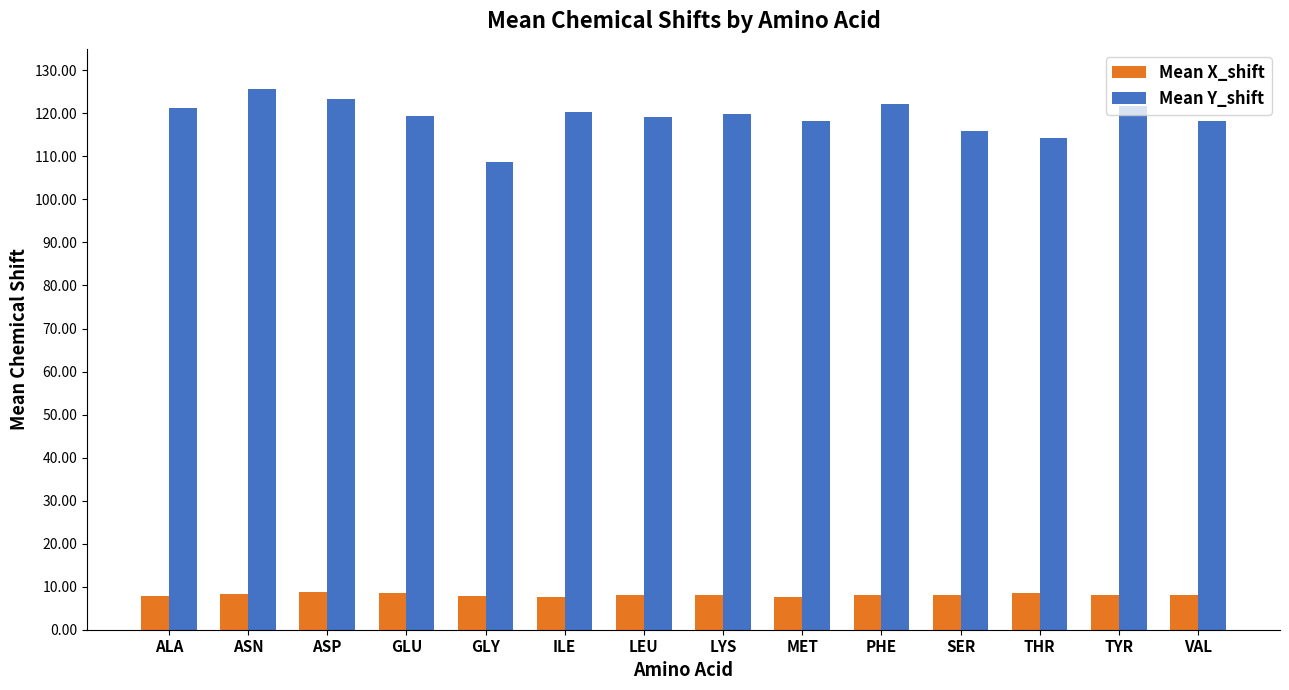

Is the value of Mean X_shift at ILE greater than the value of Mean Y_shift at MET?

No